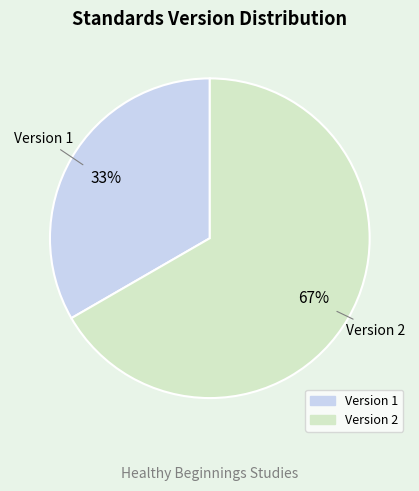

Is there any slice that represents more than half of the pie?

Yes